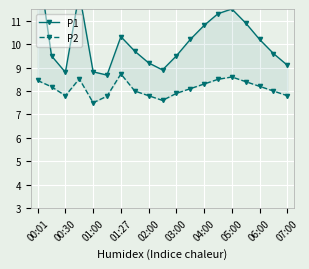

At which category does the chart reach its peak across all series?

00:01